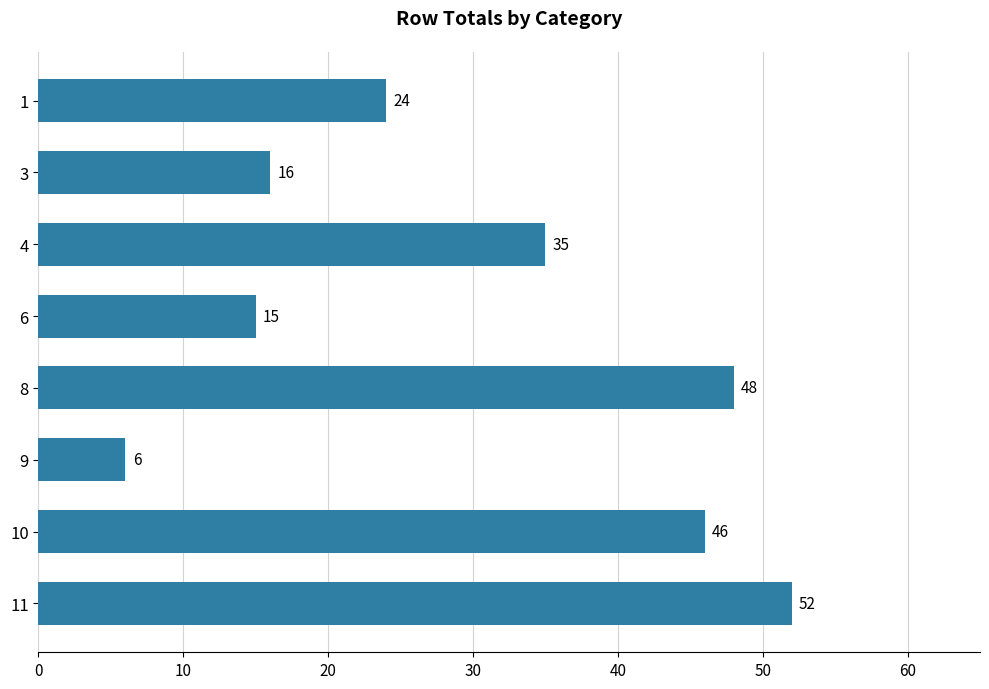

Is it true that the value at 11 is 74?

False